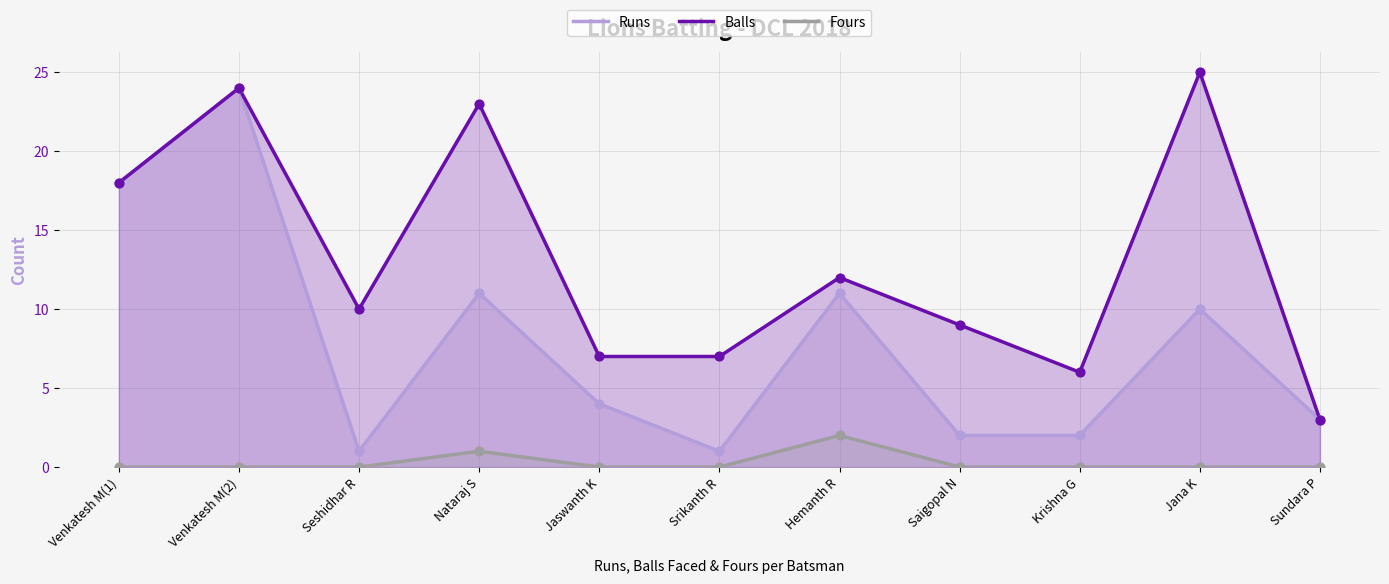

Which series has the largest total across all categories?

Balls